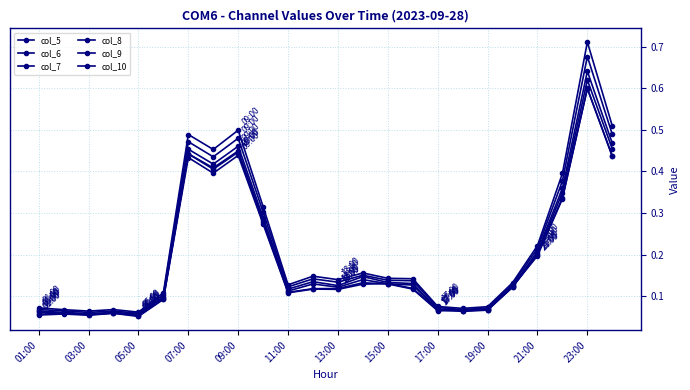

What is the greatest value displayed?

0.7